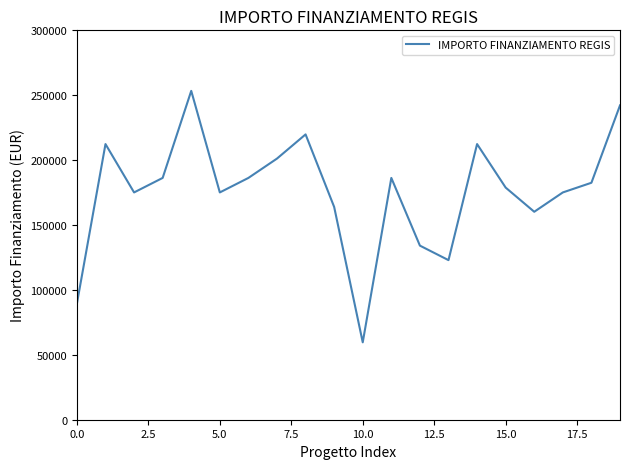

Does the chart have visible grid lines?

No